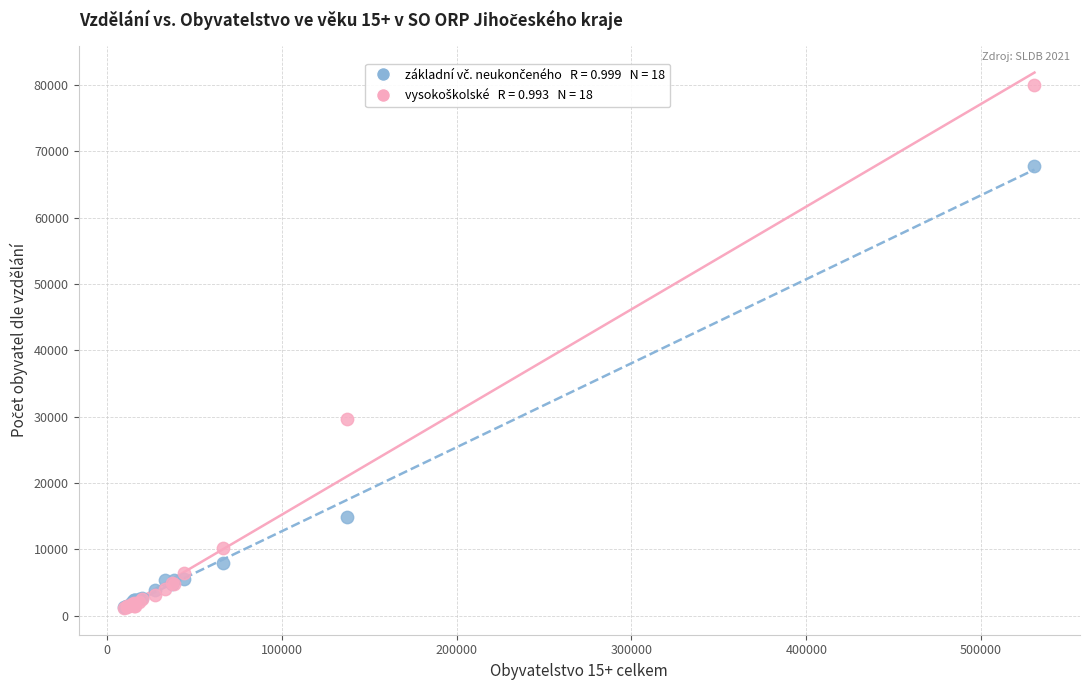

Across all series, what Y value is closest to 40537?

29675